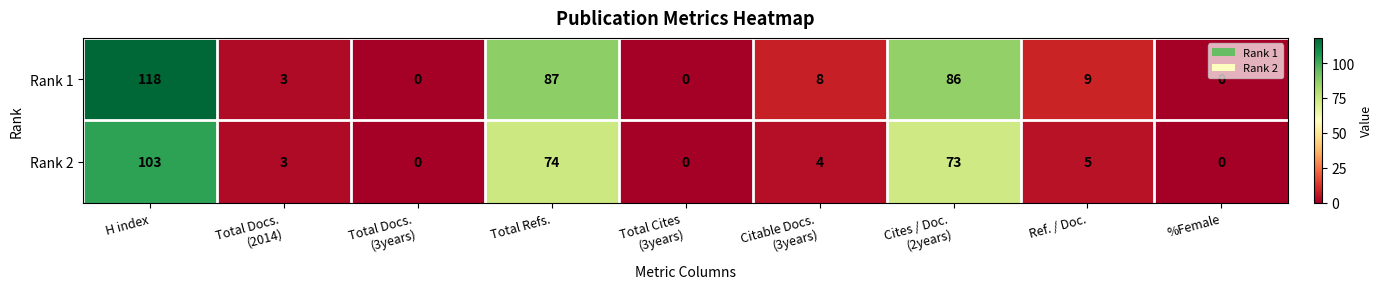

What is the maximum value shown in the chart?

118